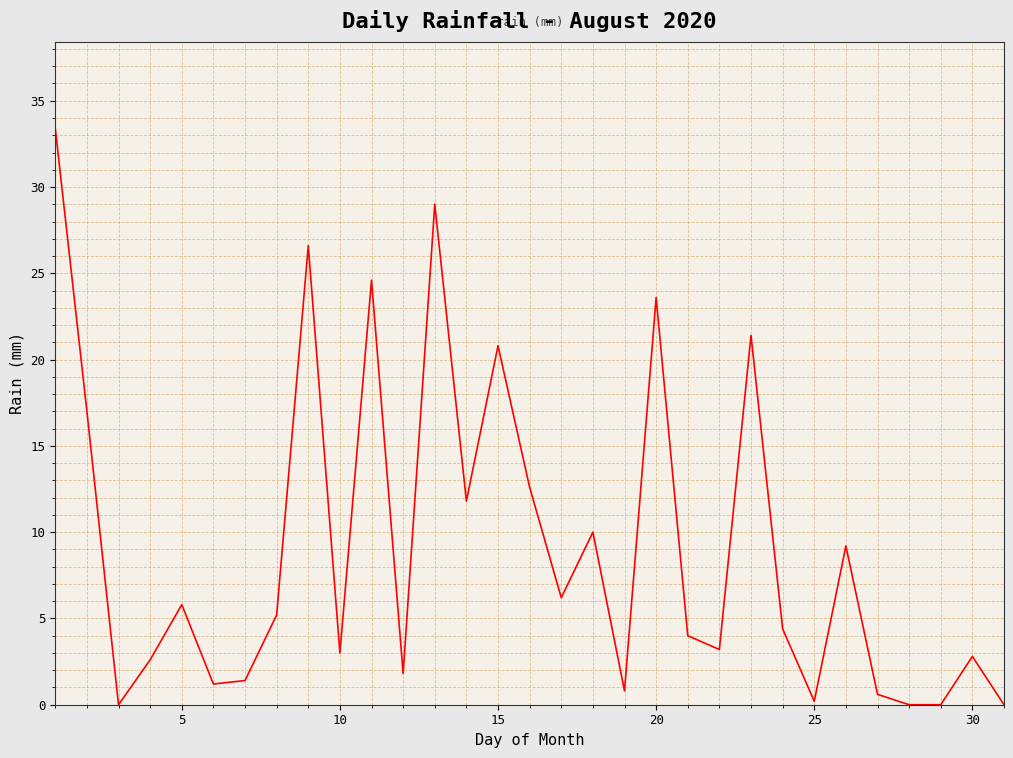

What is the greatest value displayed?

33.4